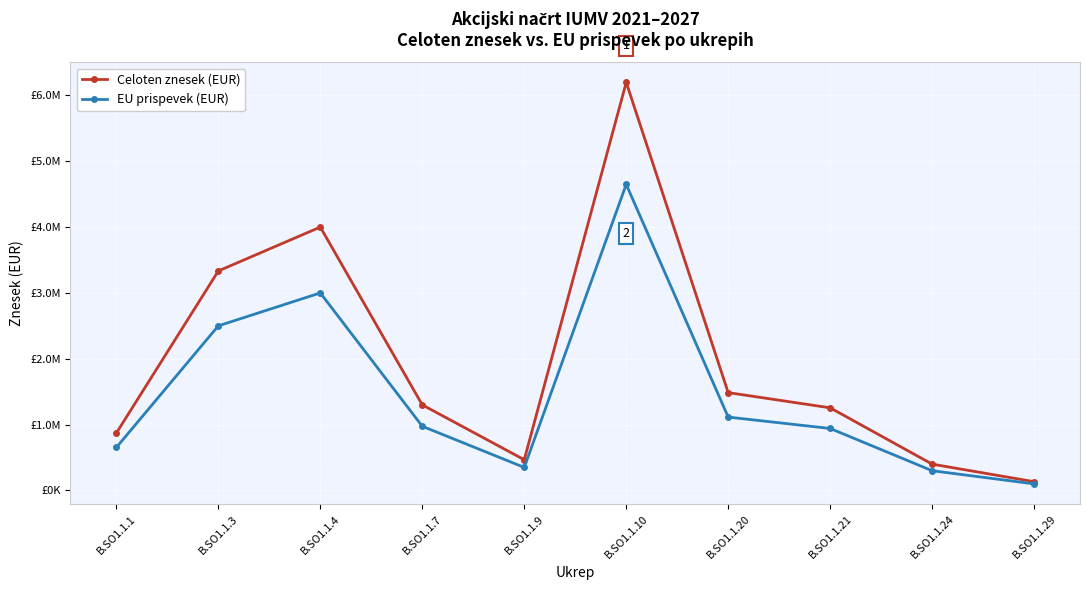

Reading right to left, transcribe all the data shown in this chart.

Celoten znesek (EUR): 133333.3	400000.0	1255333.3	1486000.0	6197333.3	466666.7	1300000.0	4000000.0	3333333.3	871333.3
EU prispevek (EUR): 100000.0	300000.0	941500.0	1114500.0	4648000.0	350000.0	975000.0	3000000.0	2500000.0	653500.0